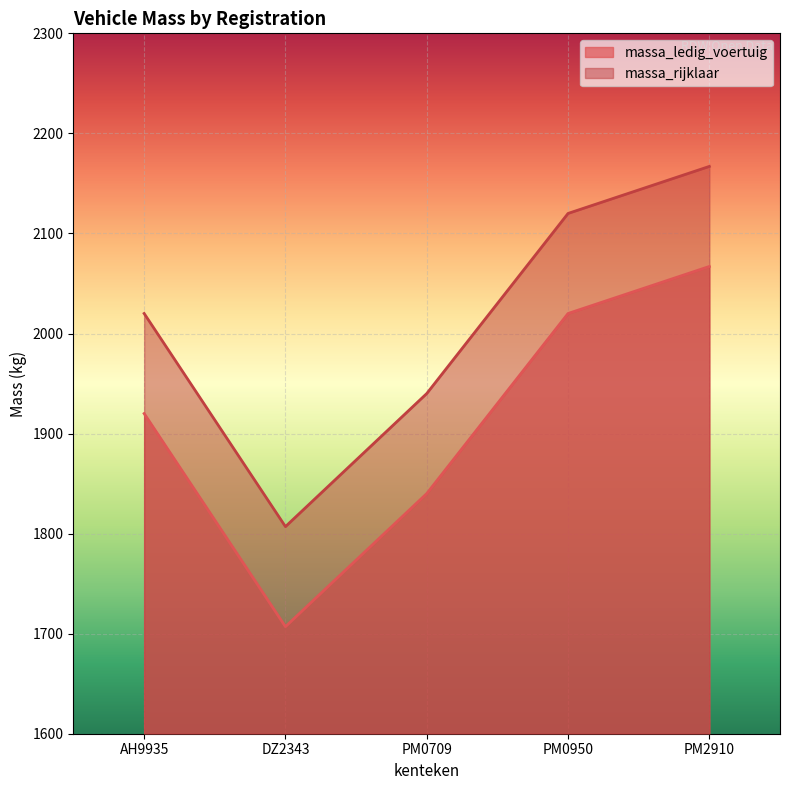

What is the label of the 4th point from the right?

DZ2343